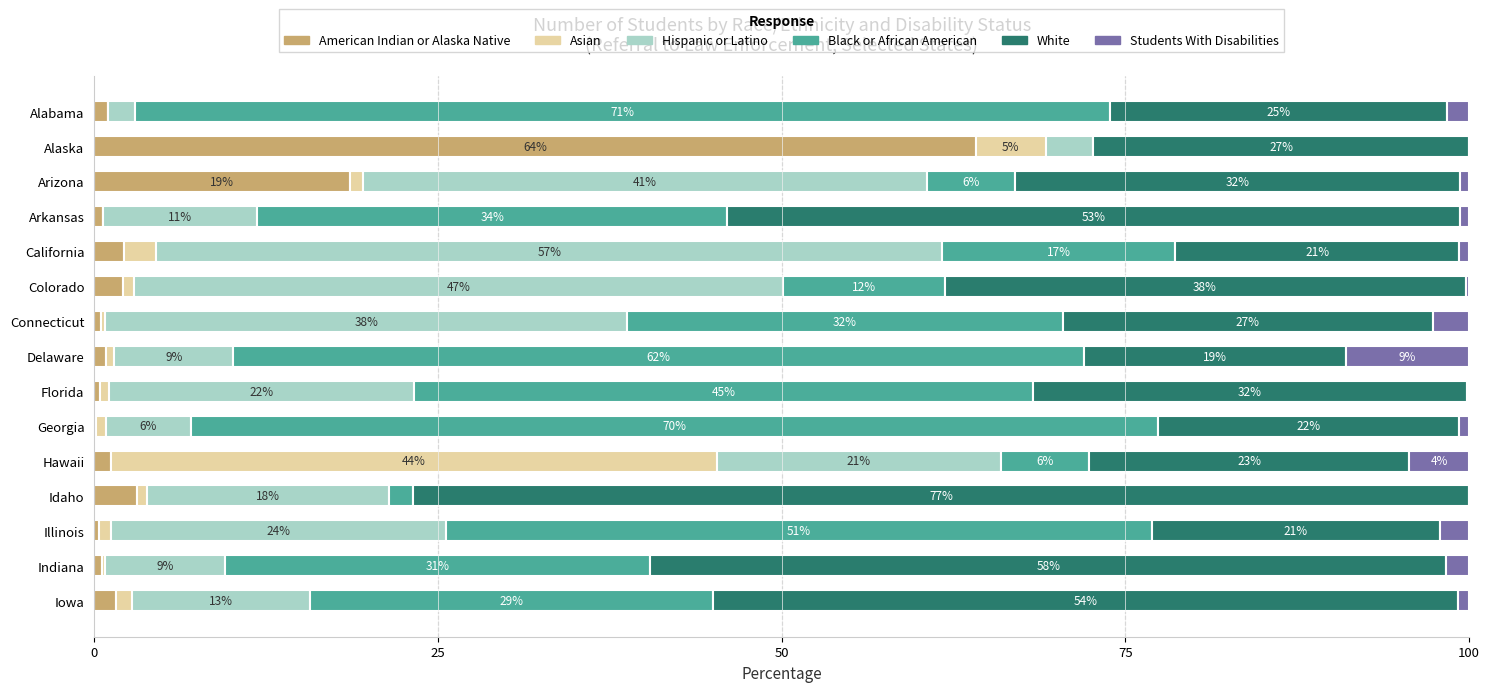

What is the maximum value for American Indian or Alaska Native?

64.1